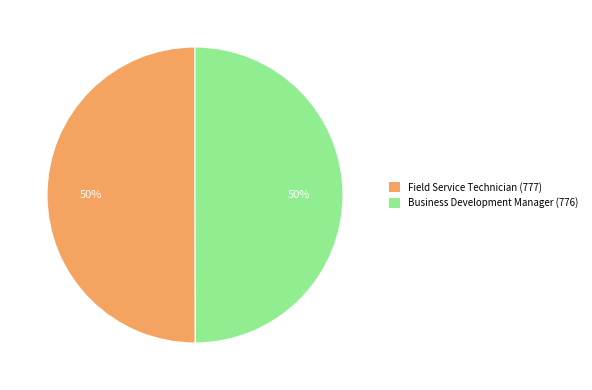

To the nearest percent, what is the combined percentage of Field Service Technician (777) and Business Development Manager (776)?

100%